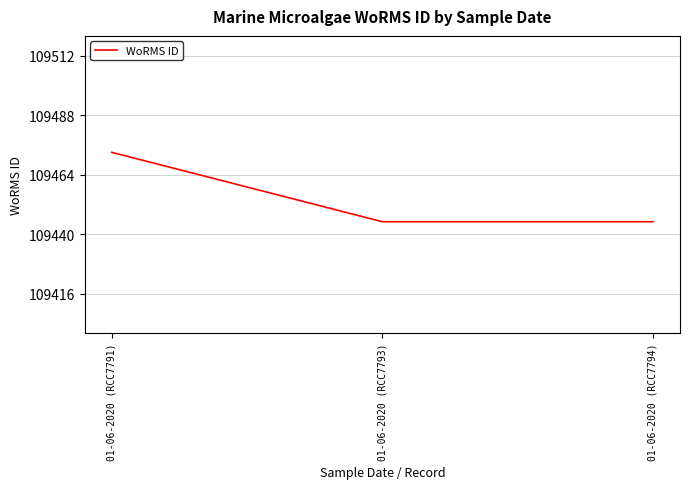

Reading left to right, extract all data points from this chart.

01-06-2020 (RCC7791)=109473	01-06-2020 (RCC7793)=109445	01-06-2020 (RCC7794)=109445